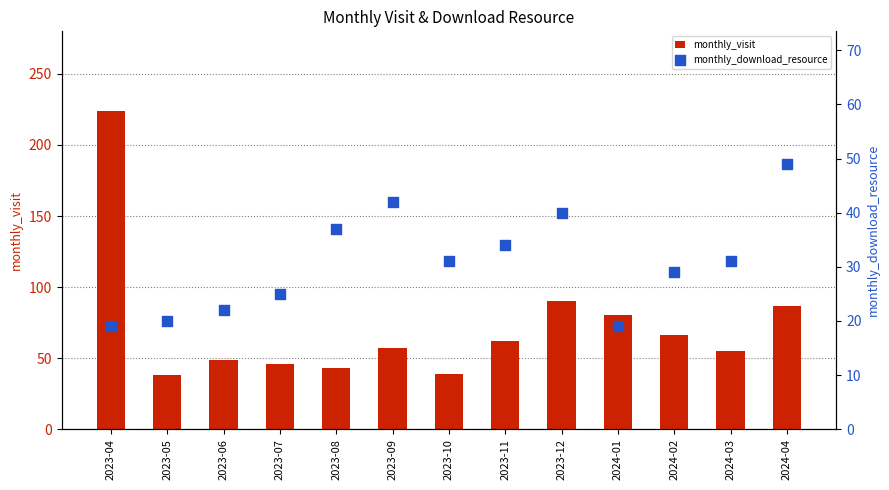

Which series has the largest total across all categories?

monthly_visit